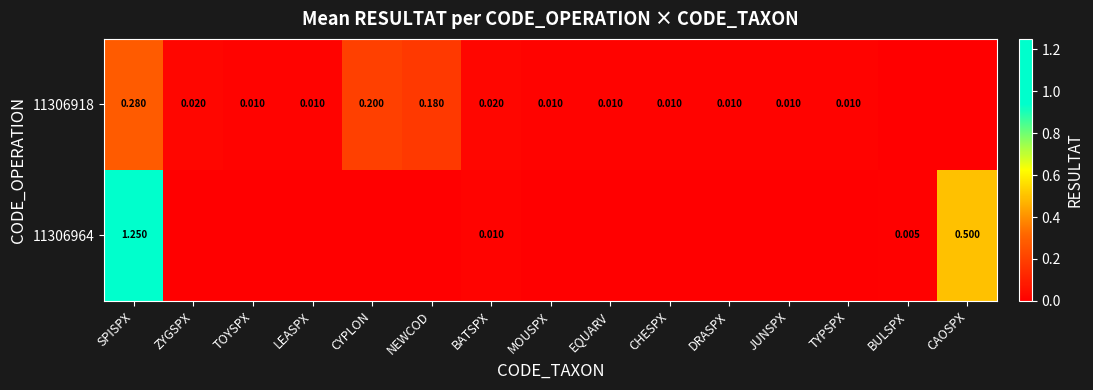

At which category is the sum across all series the highest?

SPISPX